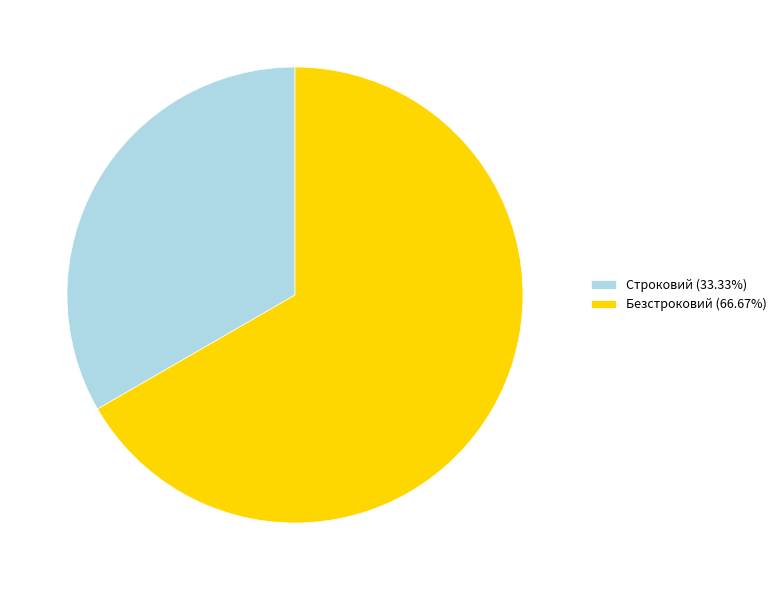

Which category has the smallest portion of the pie?

Строковий